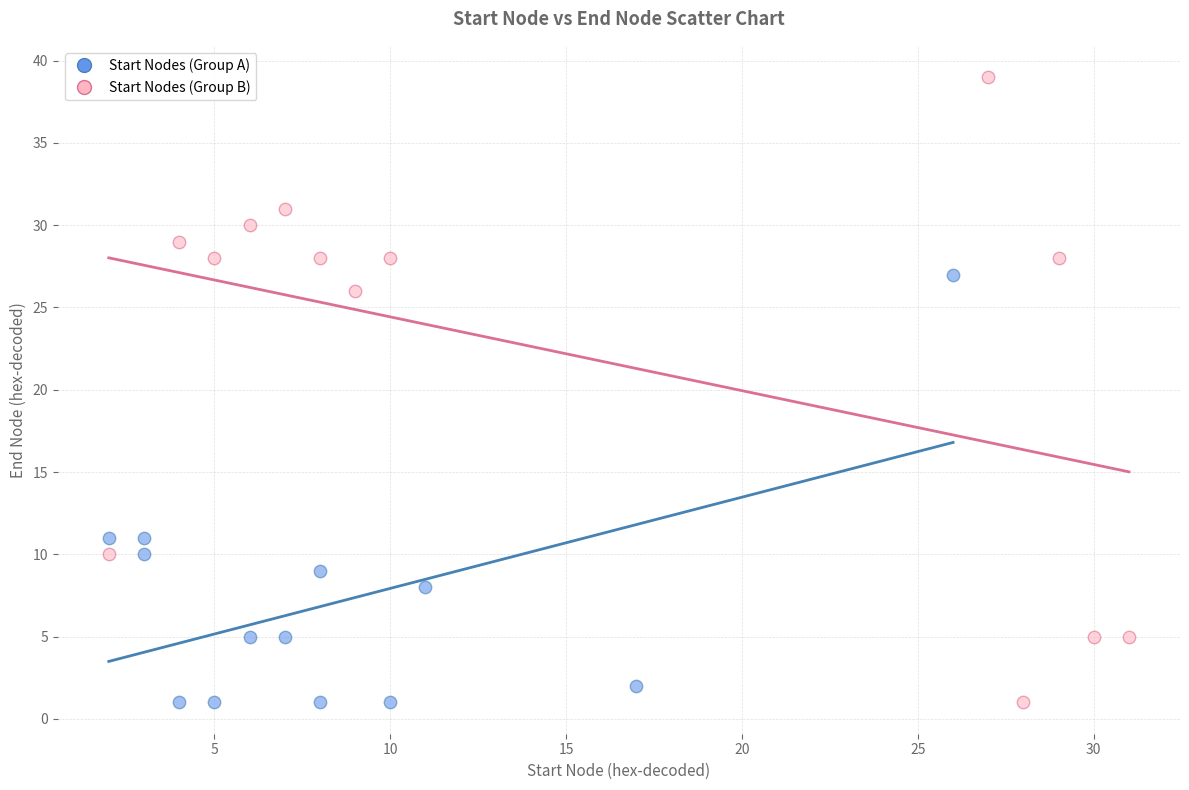

Which series contains the highest Y value?

Start Nodes (Group B)